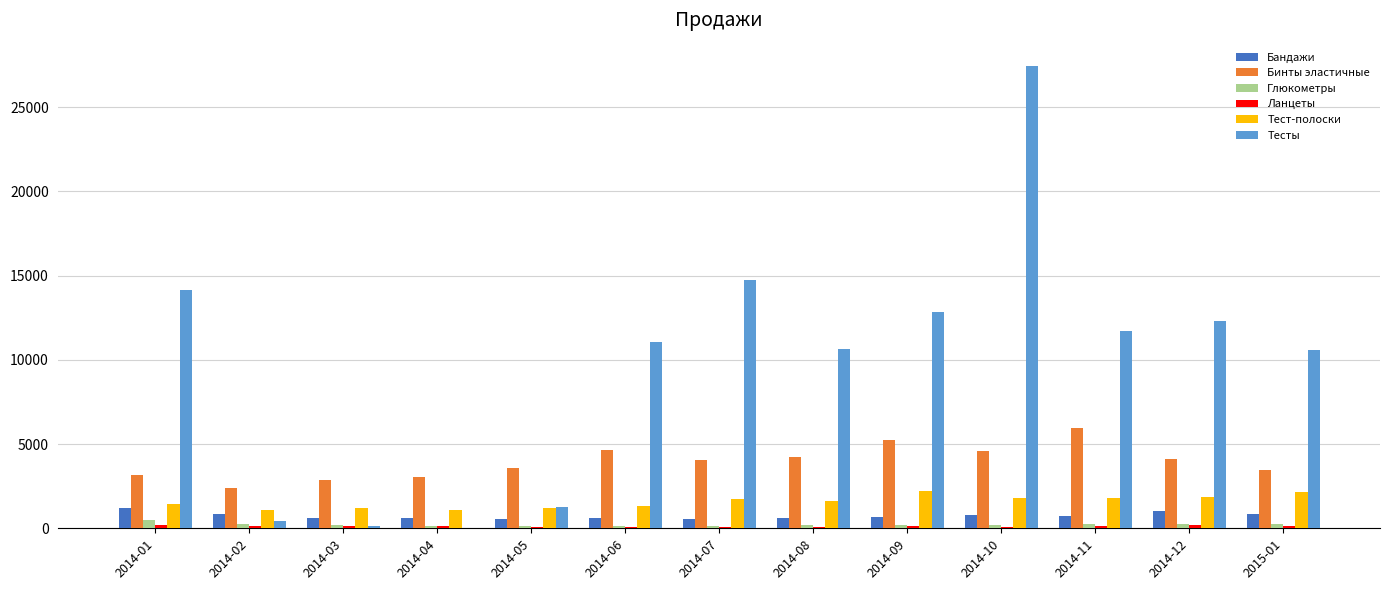

The value of Бинты эластичные at 2014-03 is 2852. True or false?

True